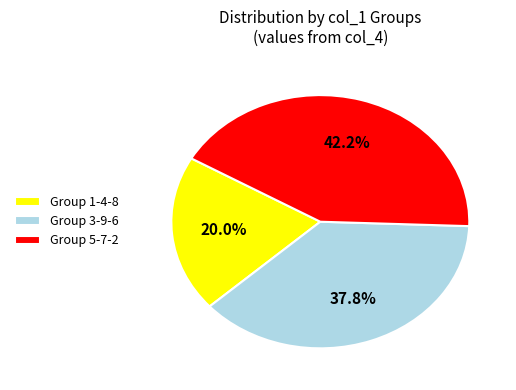

Is there any slice that represents more than half of the pie?

No